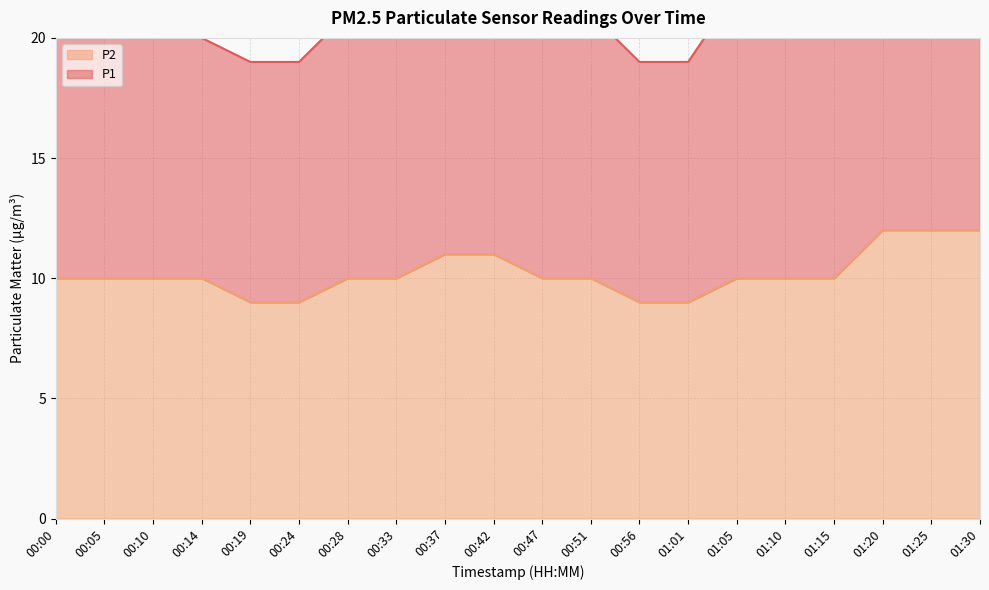

Between 01:20 and 00:19, which is larger?

01:20